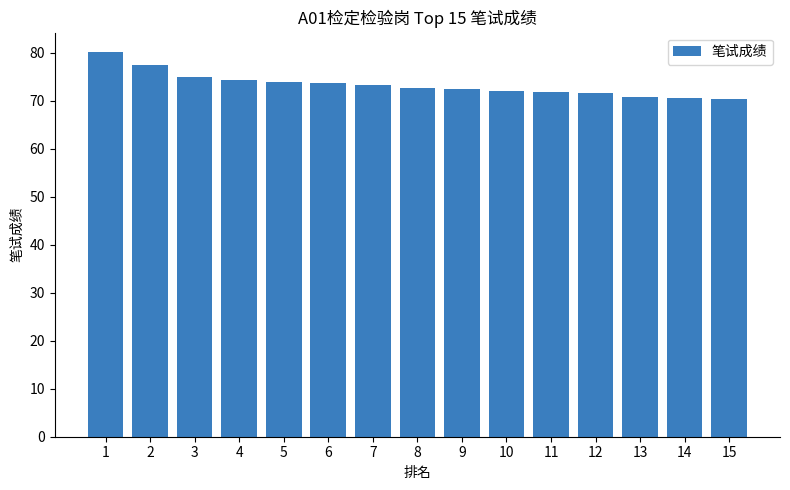

Are the bars horizontal?

No